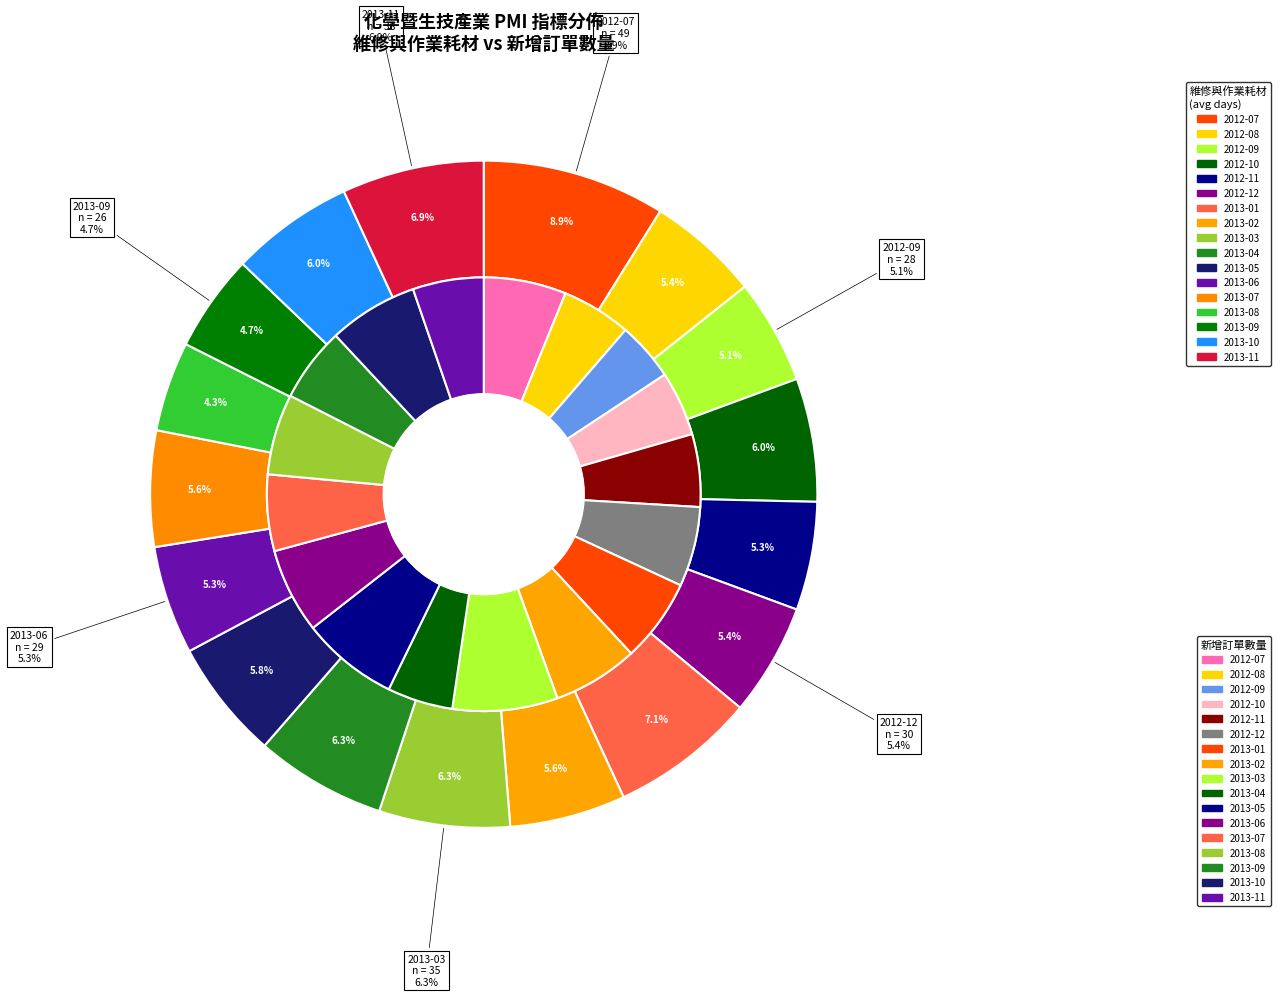

Does 2013-06 represent more than half of the total?

No